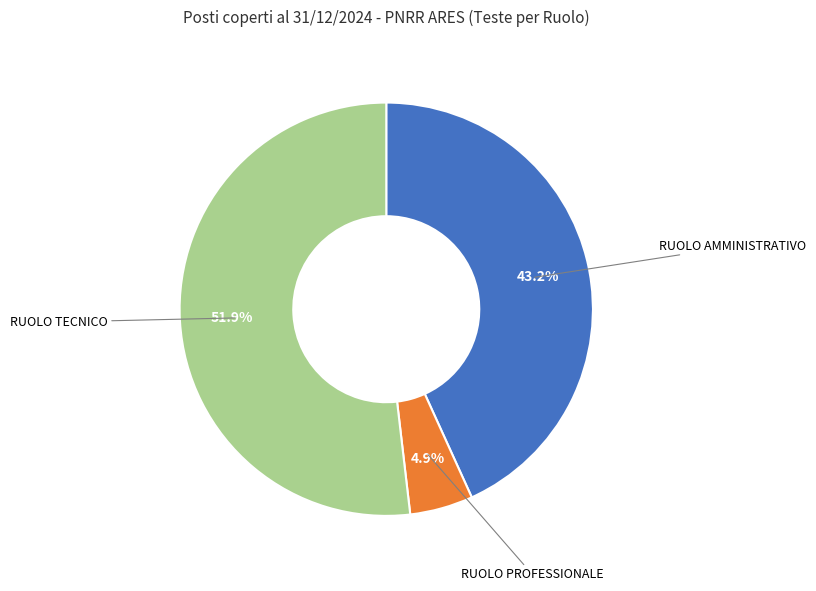

Which category has the biggest portion of the pie?

RUOLO TECNICO